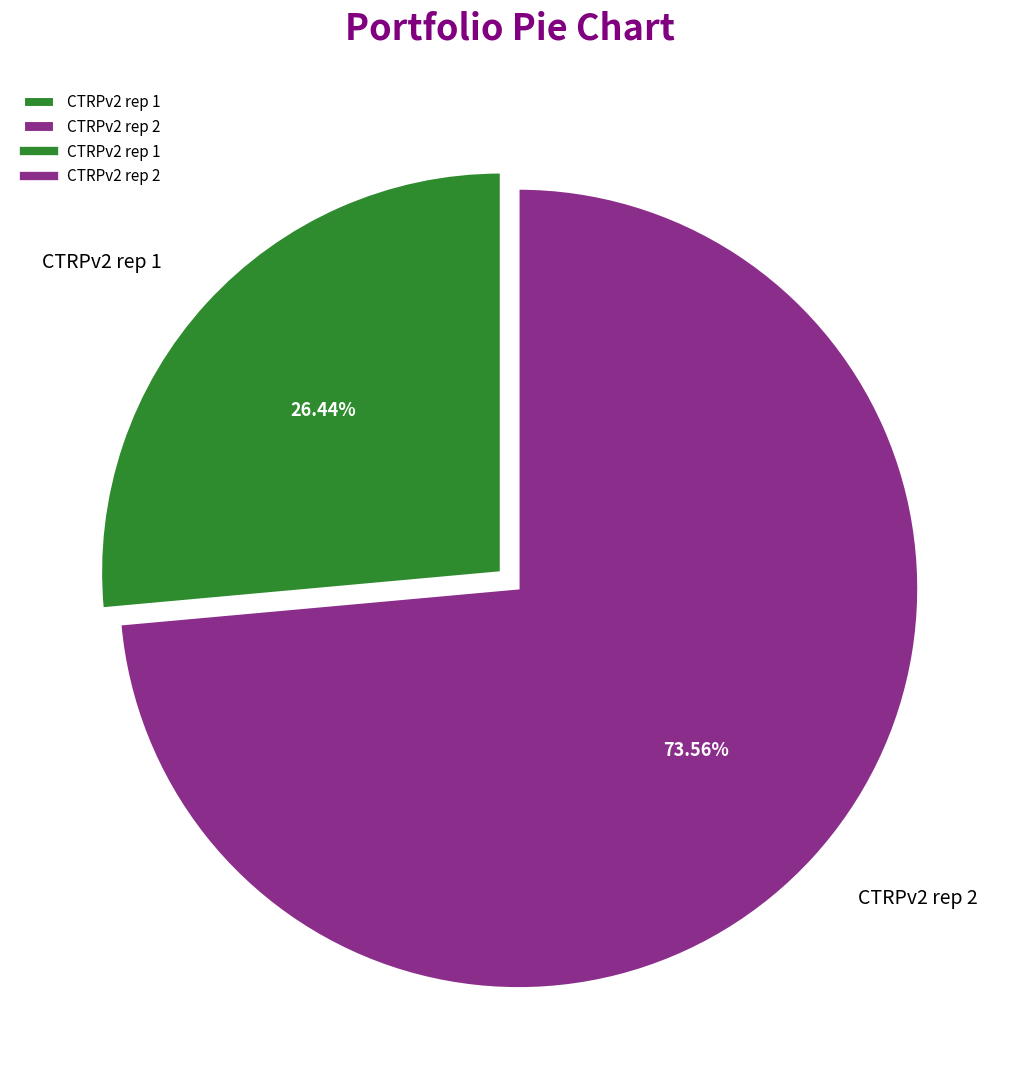

Combined, what portion of the pie is CTRPv2 rep 2 and CTRPv2 rep 1?

100.0%